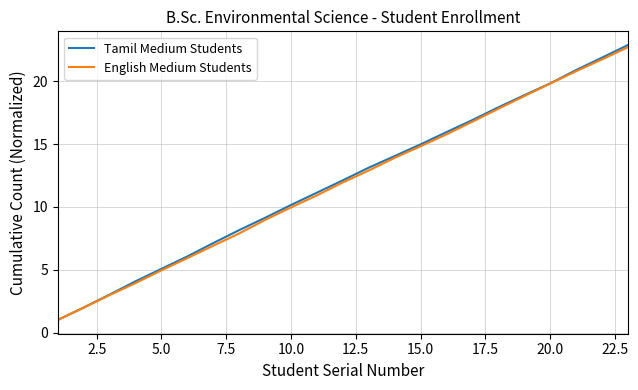

What is the highest value of the Tamil Medium Students series?

22.9